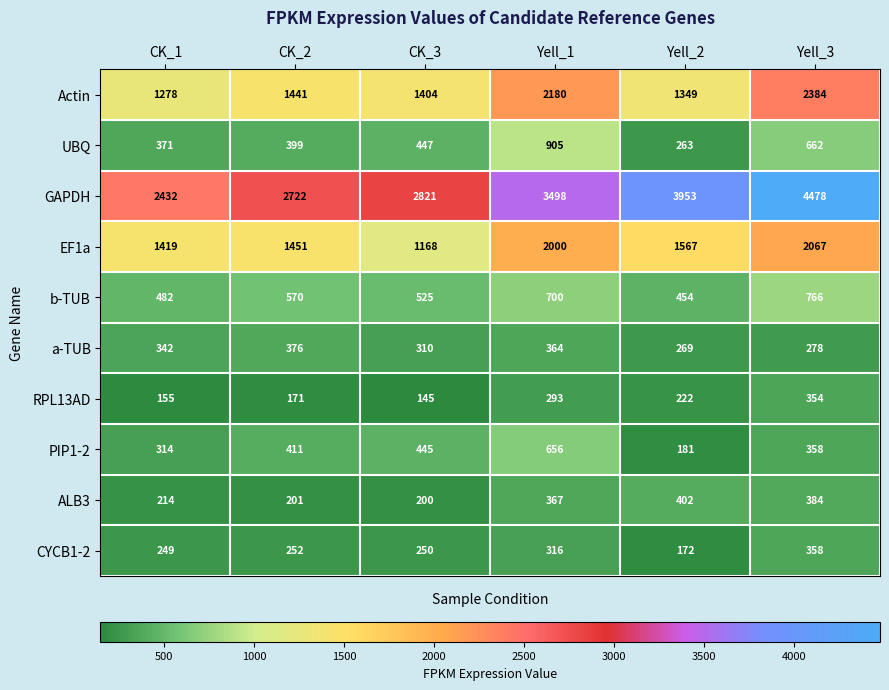

Which series has the largest range (max minus min)?

GAPDH